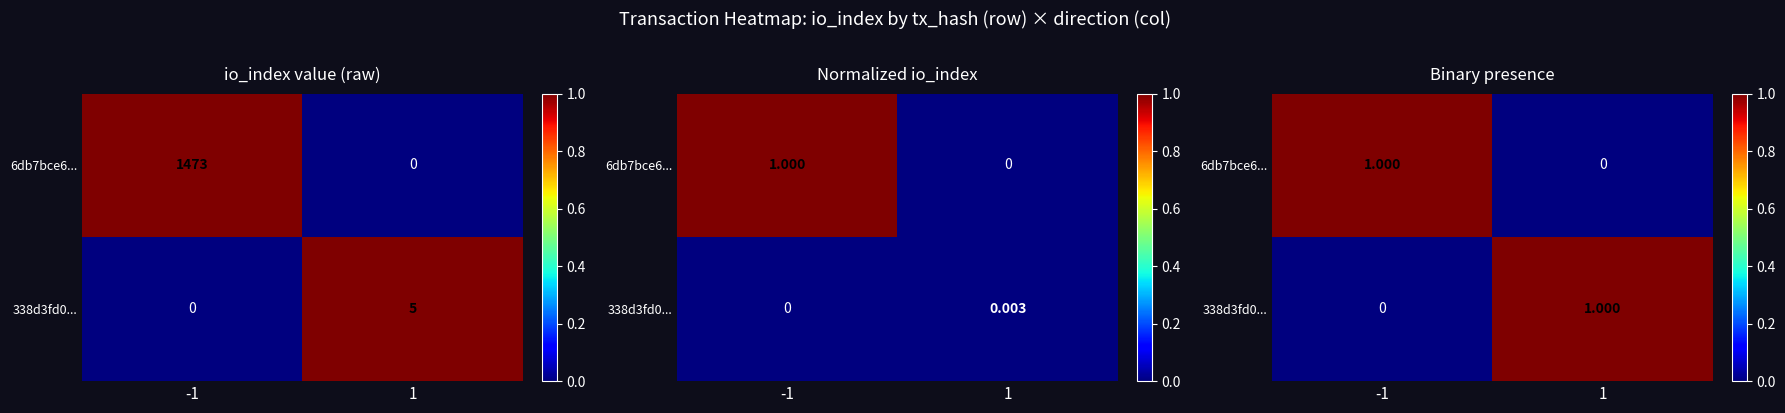

At how many categories does at least one series exceed 0?

2